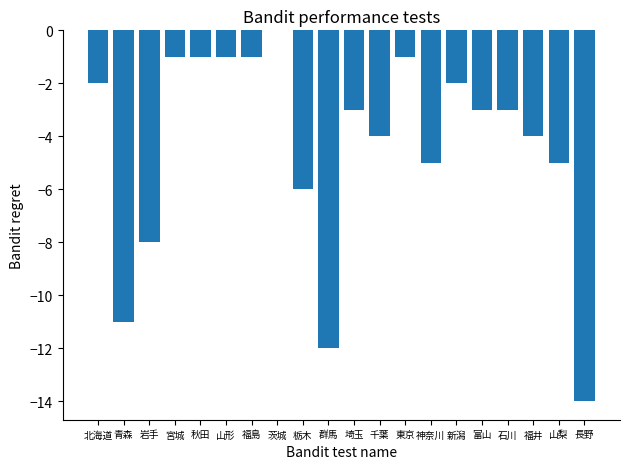

What is the sum of the values at 石川 and 宮城?

-4